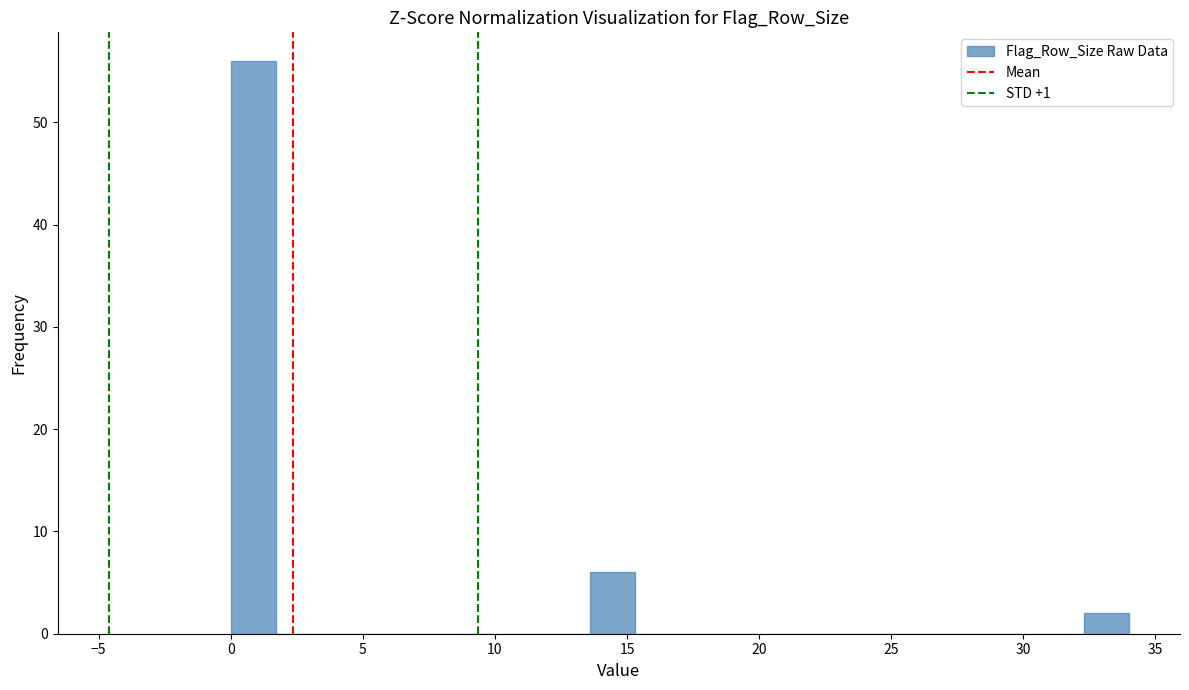

Around what value on the x-axis is the tallest bar? Give the approximate position of its centre, as read against the axis.

1.0